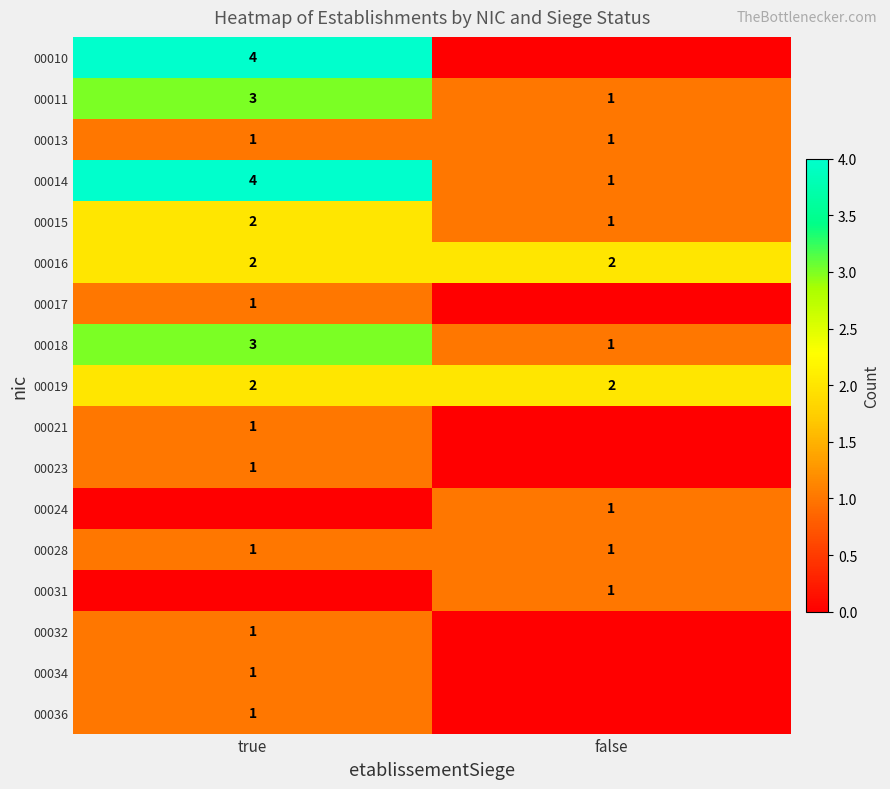

Is it true that 00021 equals 0 at true?

False